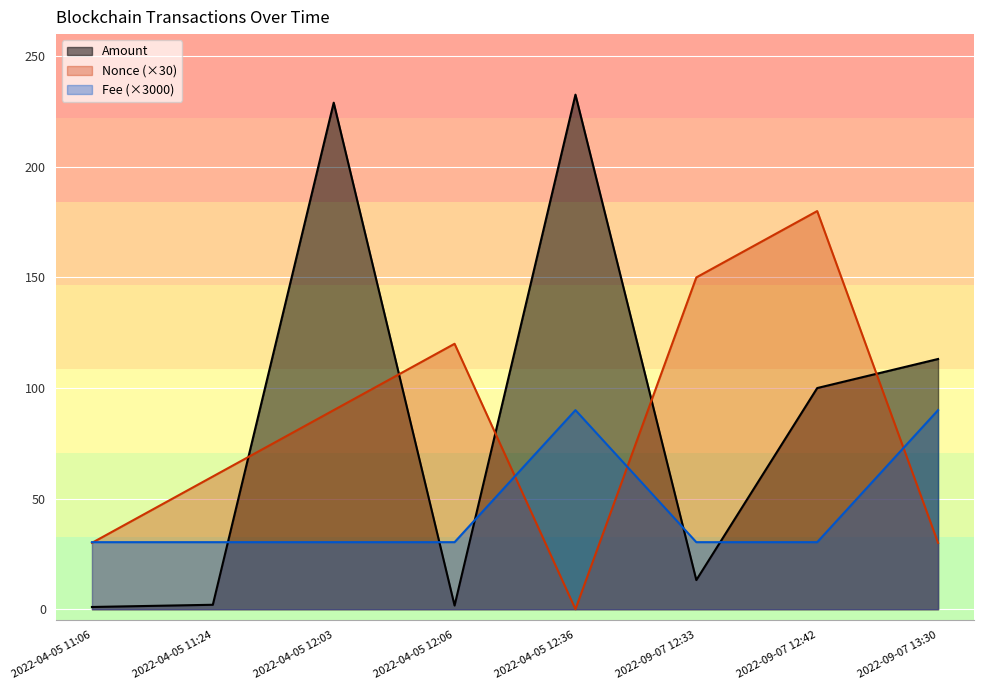

At which label does Amount reach its minimum?

2022-04-05 11:06